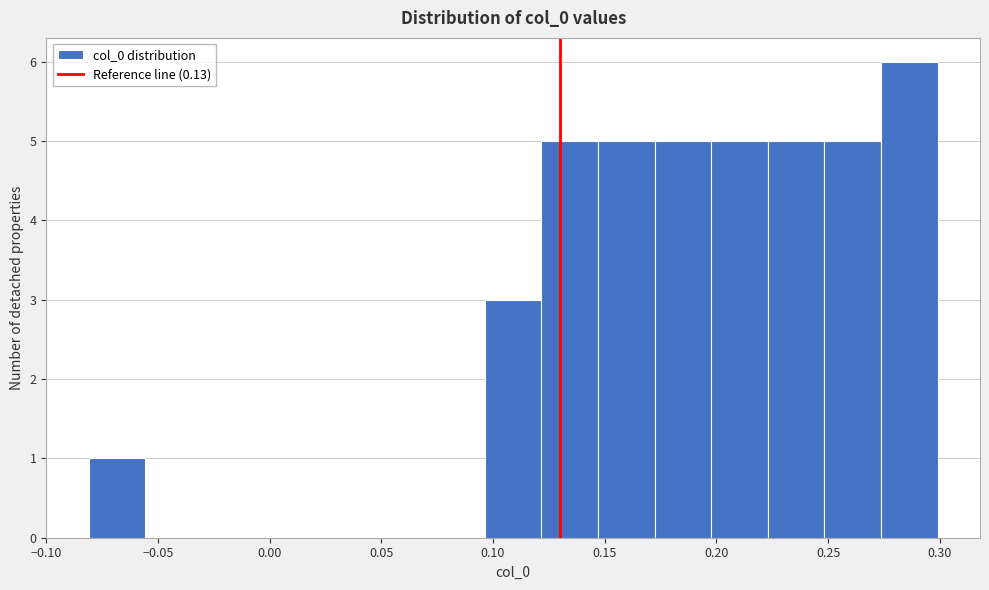

Over which range of the x-axis is the bar tallest?

0.275 to 0.300